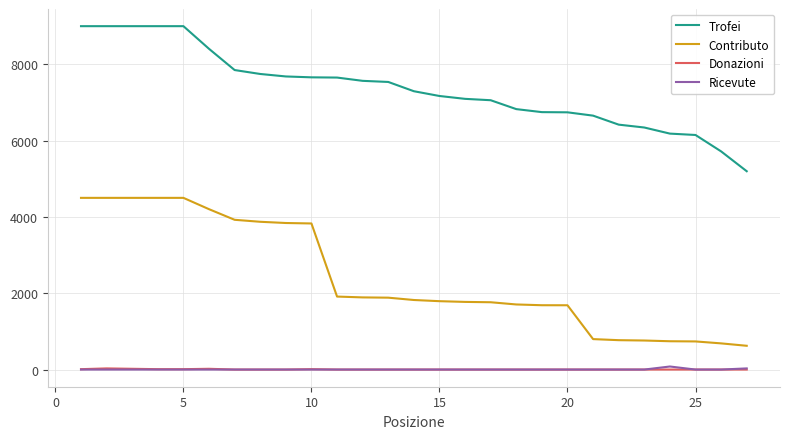

Which series has the widest spread of values?

Contributo